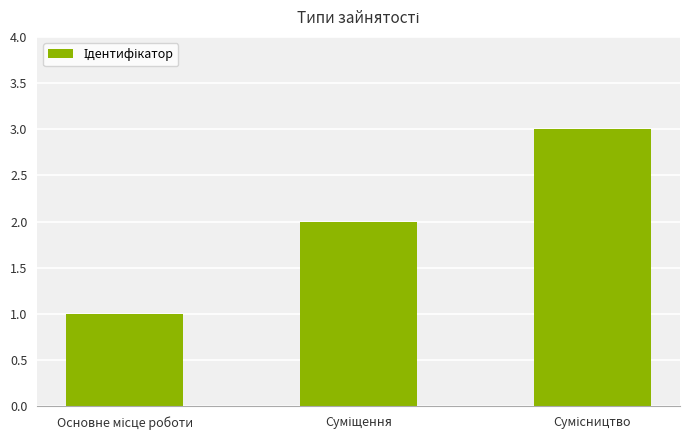

What is the value of the 2nd bar from the left?

2